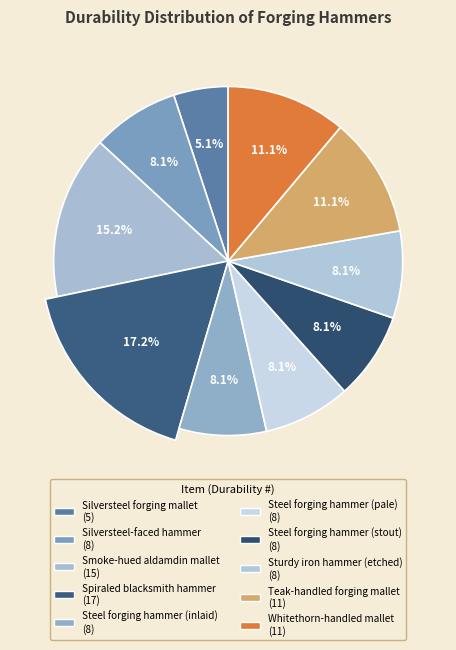

What is the ratio of the value at Steel forging hammer (pale) to the value at Steel forging hammer (stout)?

1.0